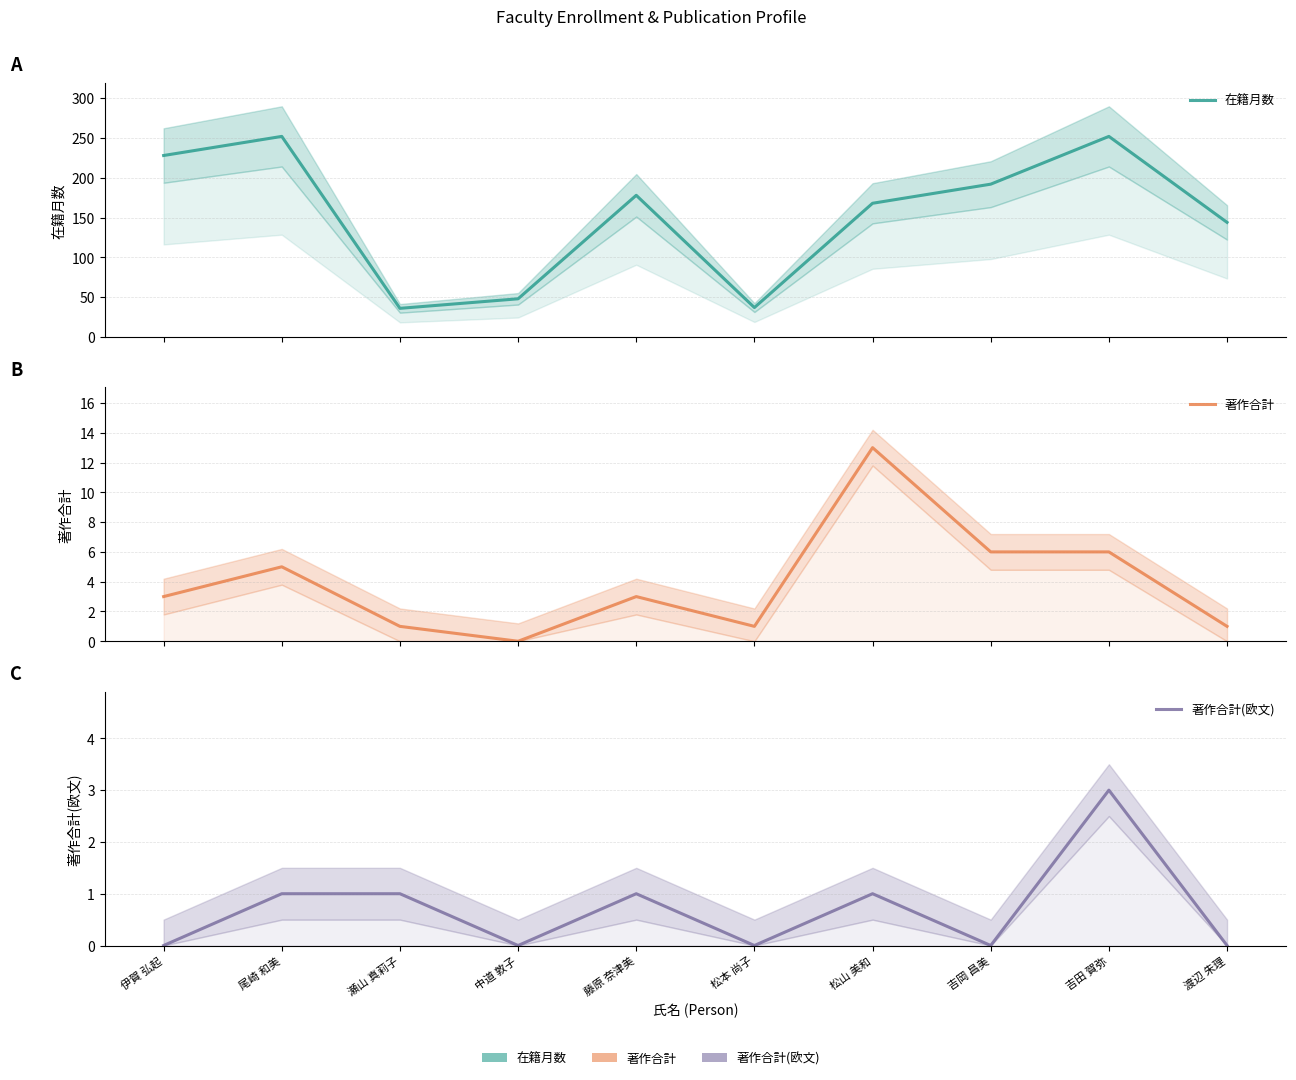

Which series has the largest range (max minus min)?

在籍月数